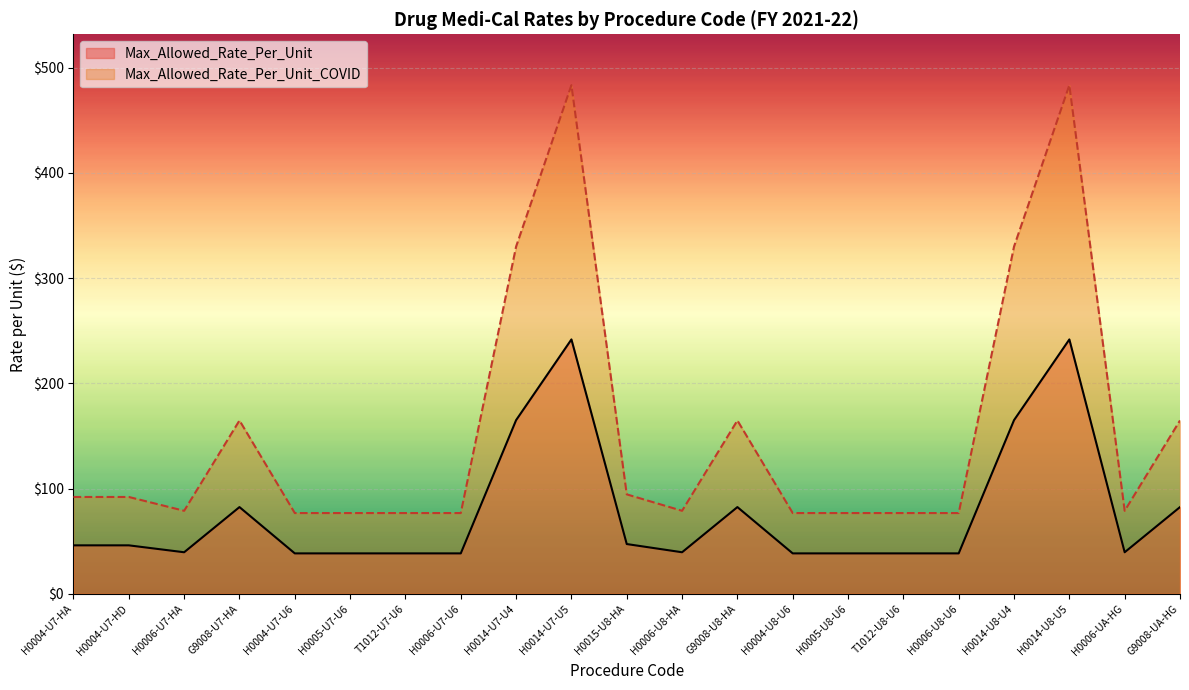

What are all the series names shown in the legend?

Max_Allowed_Rate_Per_Unit, Max_Allowed_Rate_Per_Unit_COVID